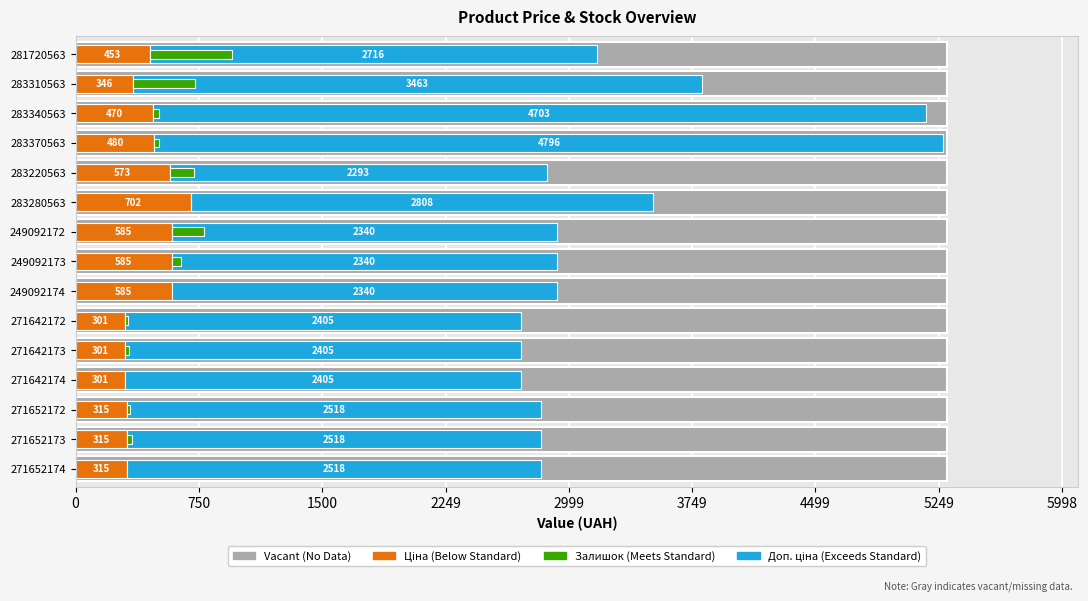

What value does the Доп. ціна (Exceeds Standard) series have at 281720563?

2716.4